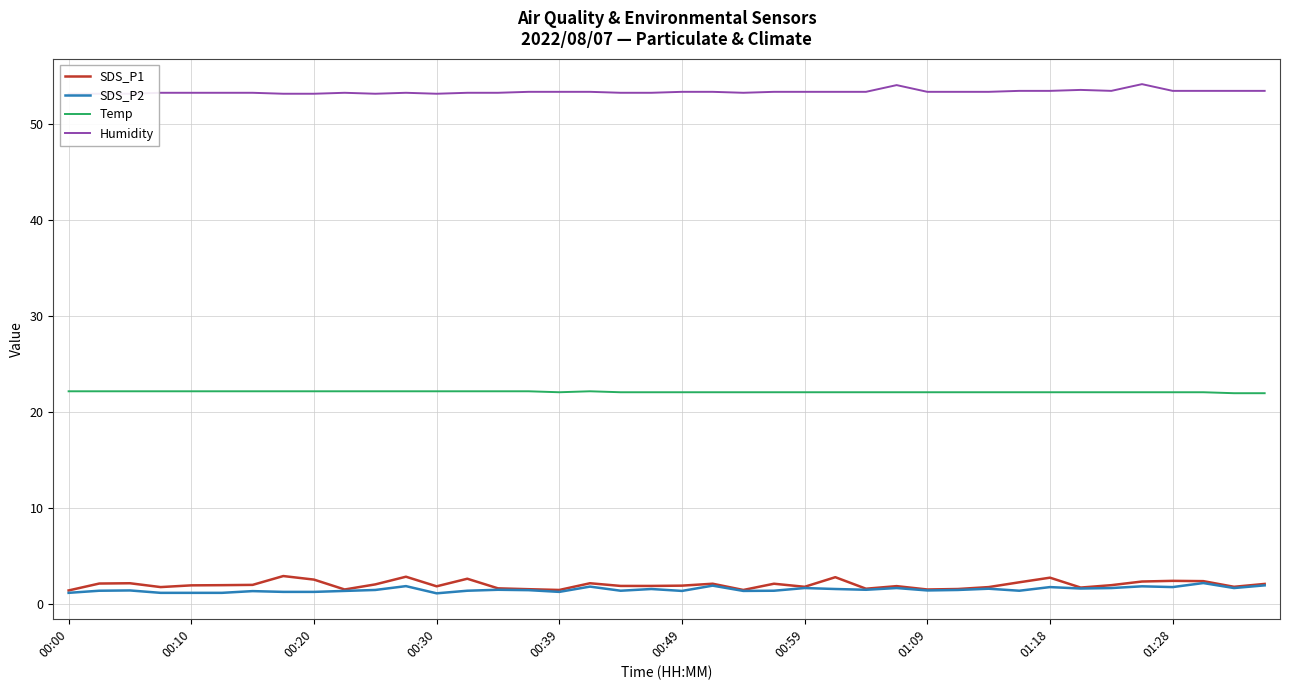

True or false: SDS_P1 and Temp cross at least once.

False